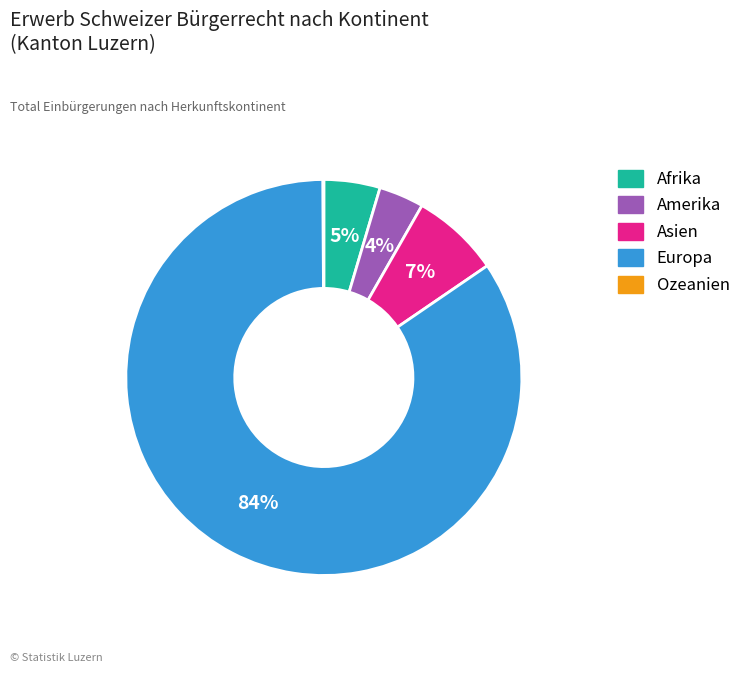

To the nearest percent, what is the combined percentage of Amerika and Europa?

88%